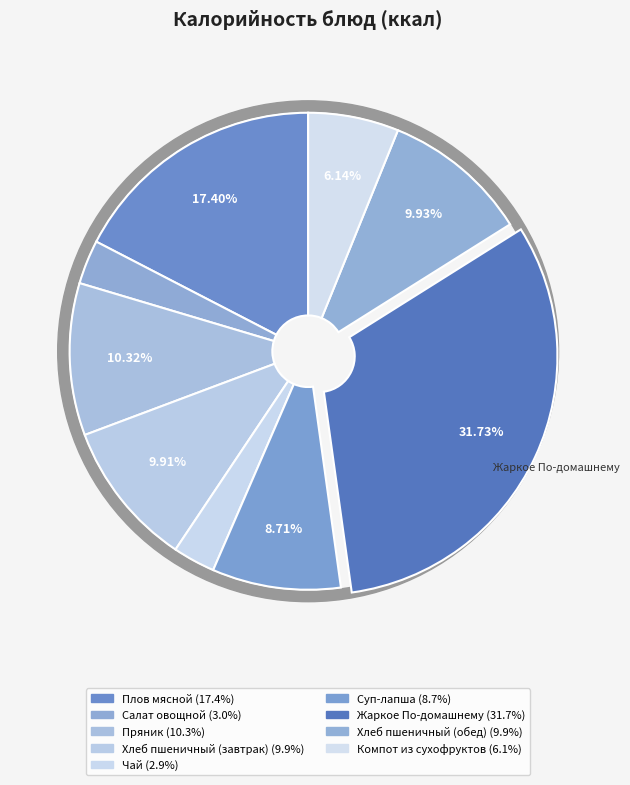

Rank the categories by value from highest to lowest.

Жаркое По-домашнему, Плов мясной, Пряник, Хлеб пшеничный (обед), Хлеб пшеничный (завтрак), Суп-лапша, Компот из сухофруктов, Салат овощной, Чай